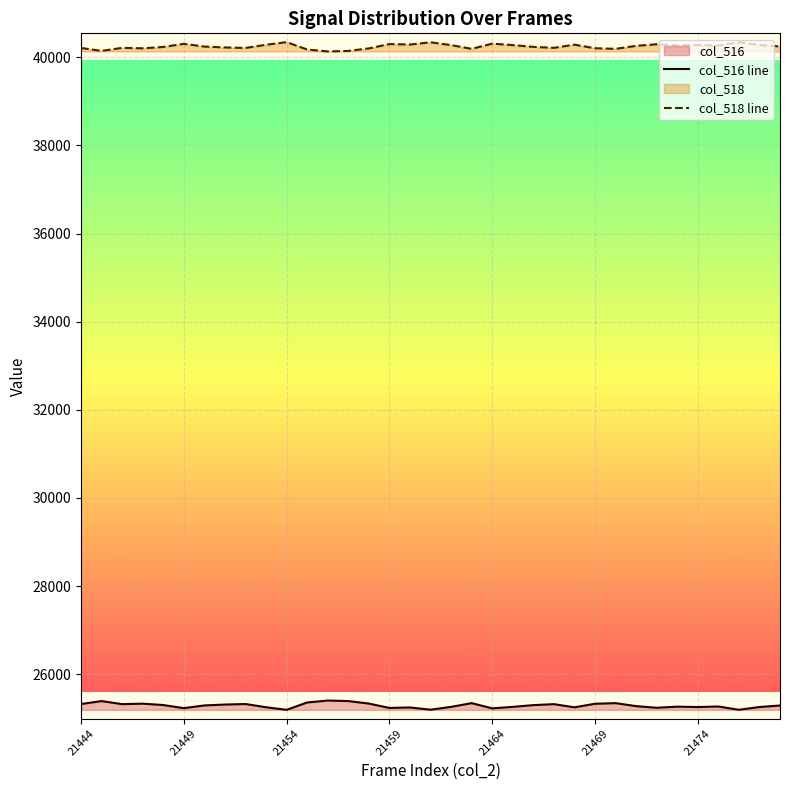

What value does the col_516 line series have at 23?

25321